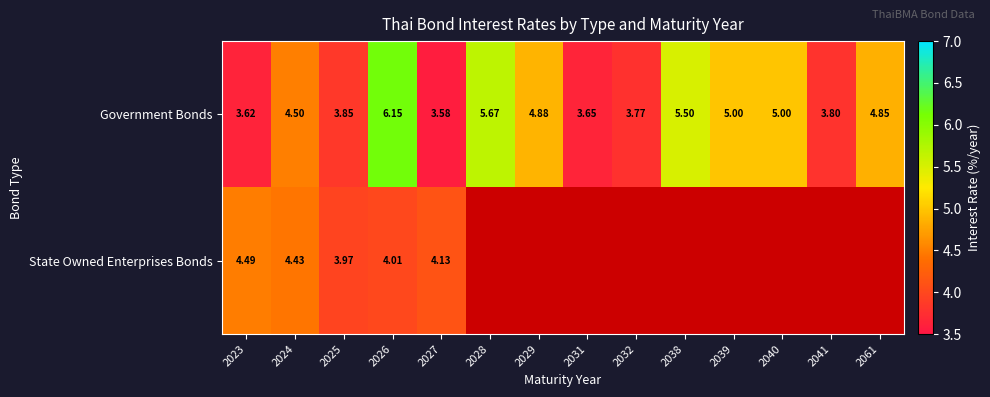

The Government Bonds series shows 8.2 at 2040. True or false?

False